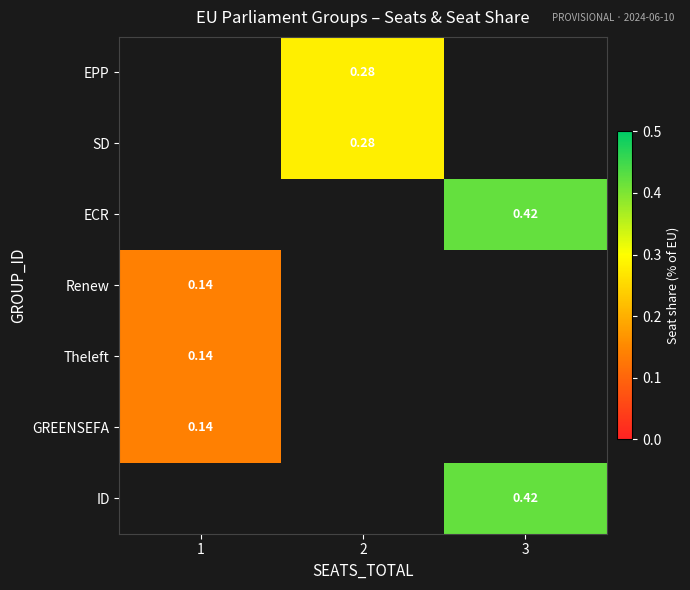

Which label corresponds to the smallest value in the chart?

1